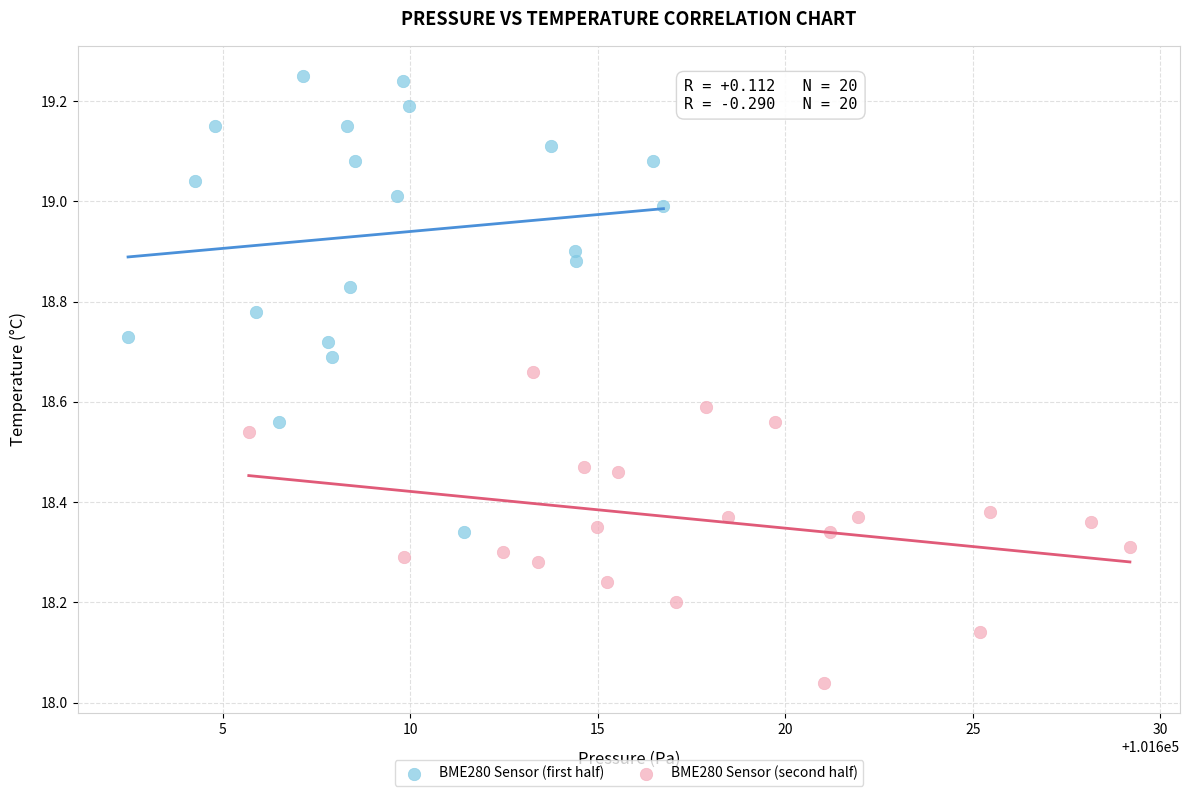

Which series contains the lowest Y value?

BME280 Sensor (second half)